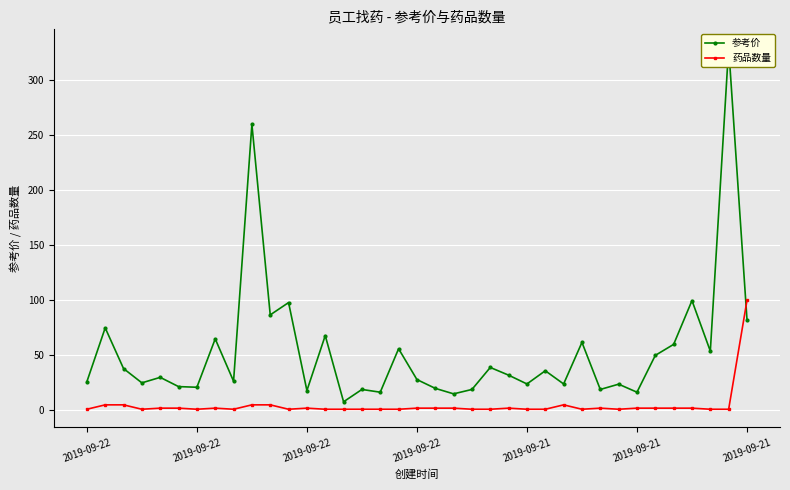

Reading left to right, what are all the values shown in this chart?

参考价: 26.0	75.0	38.0	25.0	30.0	21.6	21.0	65.0	26.5	260.0	86.8	98.0	18.0	68.0	7.8	19.0	16.5	56.0	28.0	20.0	15.0	19.0	39.0	32.0	24.0	36.0	24.0	61.8	19.0	23.8	16.5	50.0	60.0	99.8	53.9	330.0	82.5
药品数量: 1.0	5.0	5.0	1.0	2.0	2.0	1.0	2.0	1.0	5.0	5.0	1.0	2.0	1.0	1.0	1.0	1.0	1.0	2.0	2.0	2.0	1.0	1.0	2.0	1.0	1.0	5.0	1.0	2.0	1.0	2.0	2.0	2.0	2.0	1.0	1.0	100.0